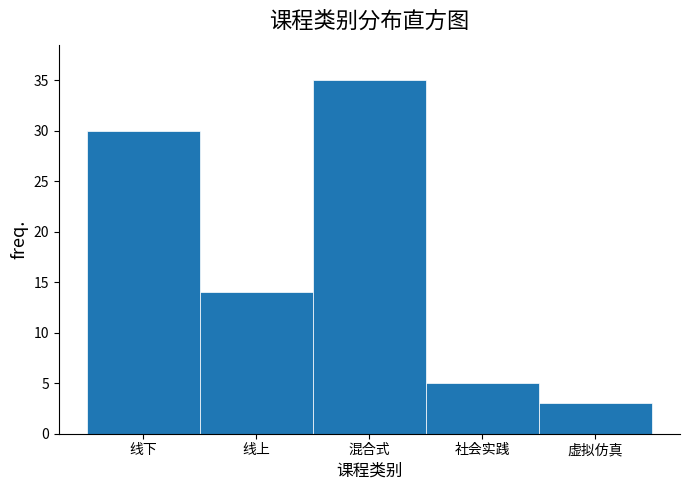

Reading left to right, what are all the values shown in this chart?

30	14	35	5	3